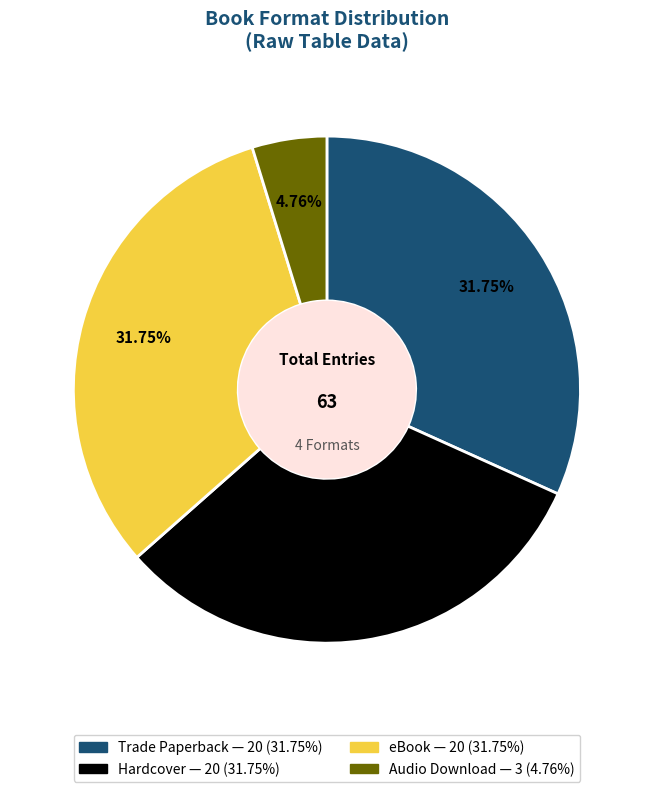

To the nearest percent, what portion does Audio Download represent?

5%